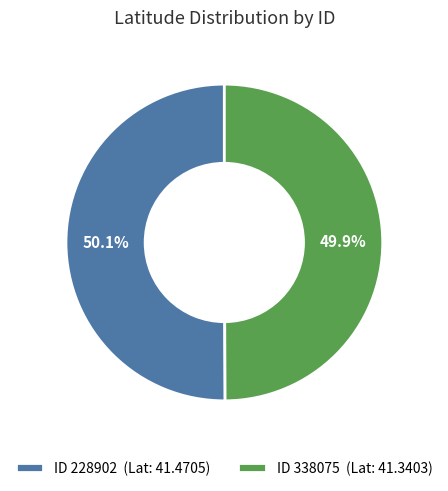

Combined, what portion of the pie is ID 338075 (Lat: 41.3403) and ID 228902 (Lat: 41.4705)?

100.0%